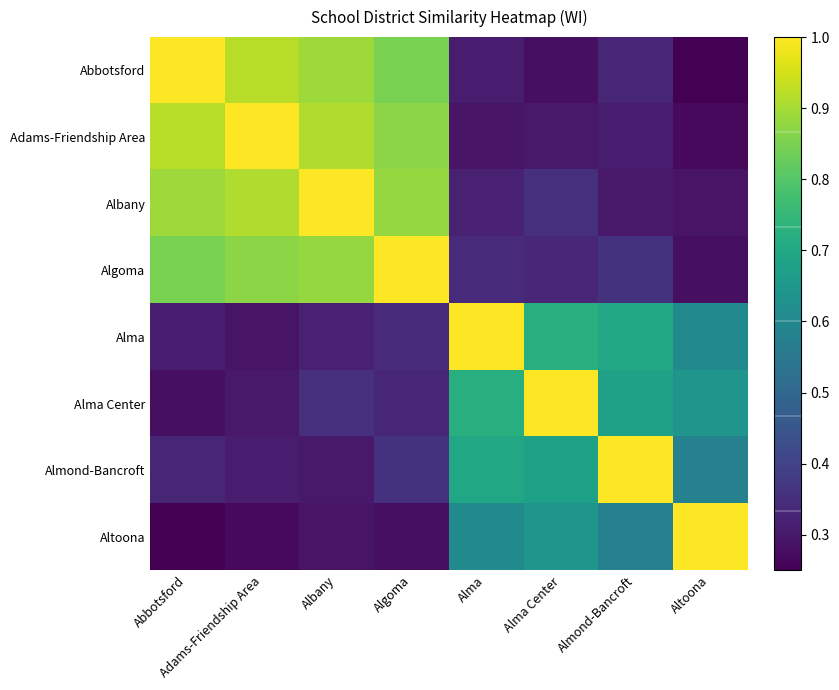

How many distinct data groups are displayed?

8